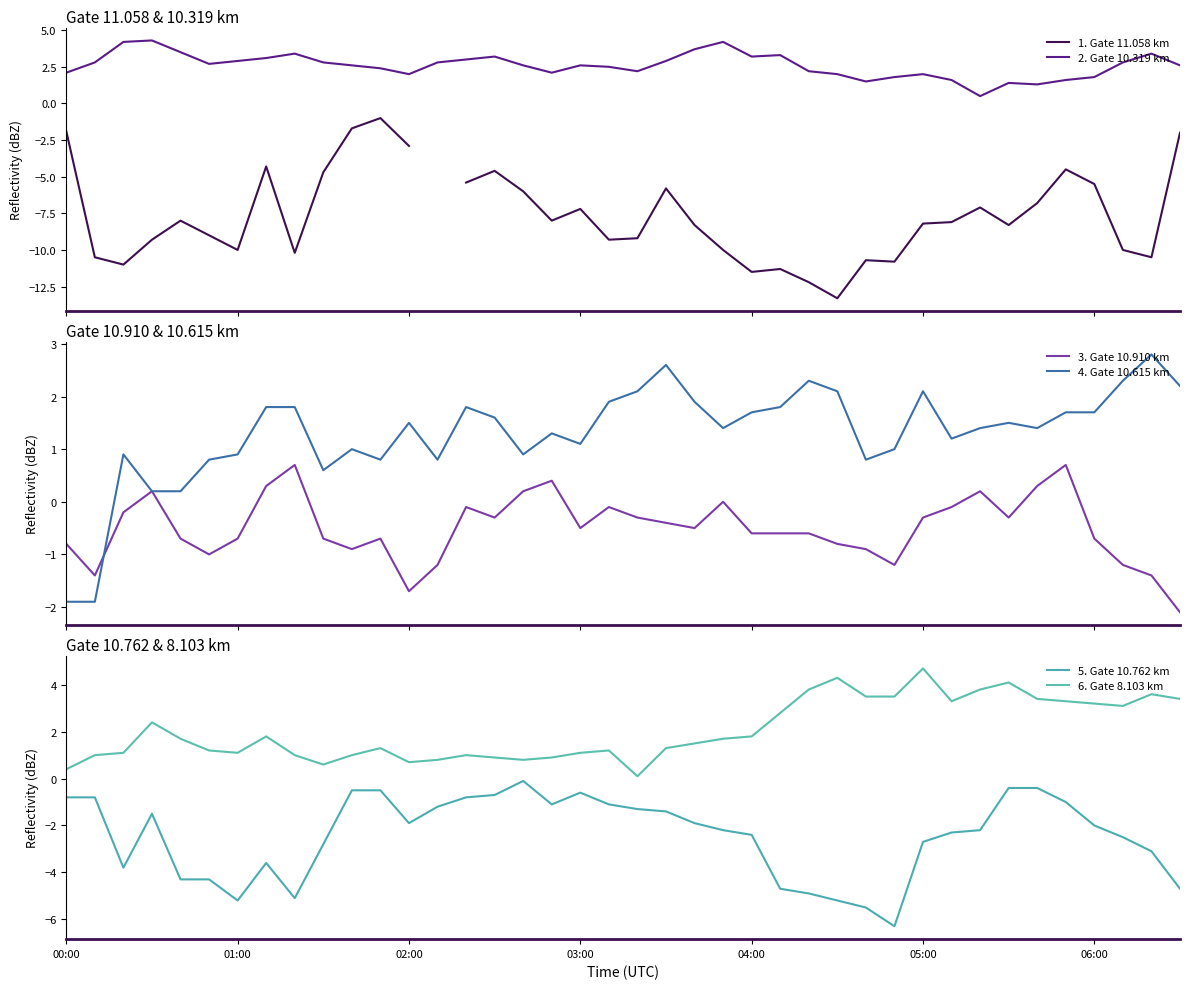

True or false: 5. Gate 10.762 km has more than 0 points higher than both neighbors.

True